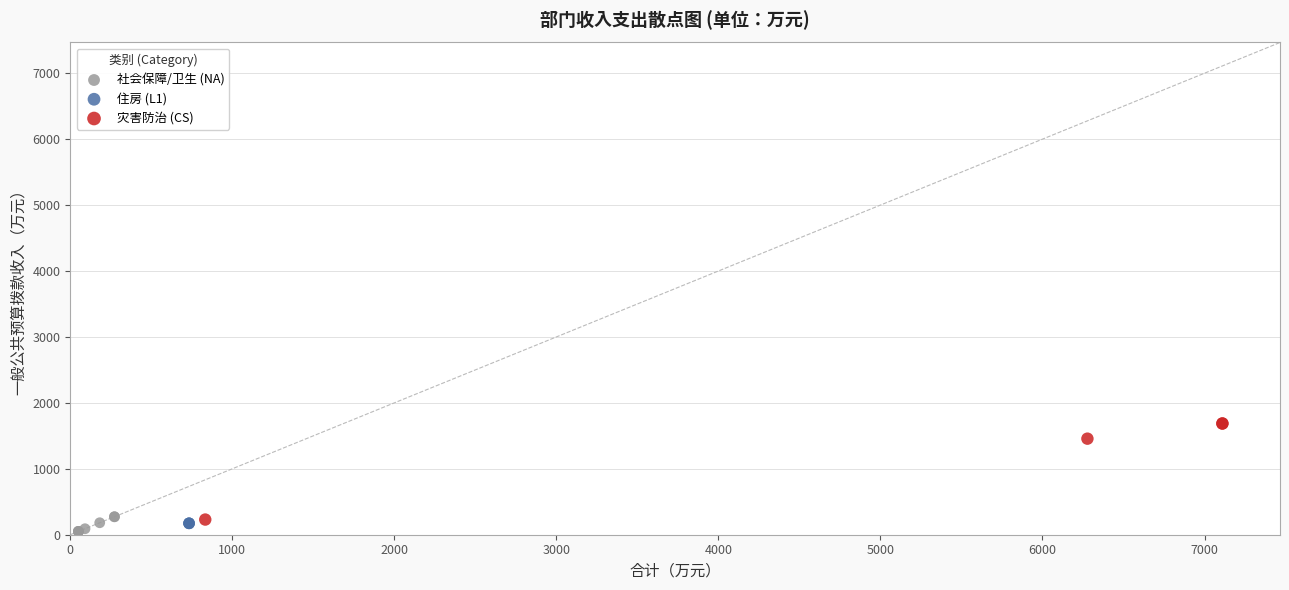

What are all the series names shown in the legend?

社会保障/卫生 (NA), 住房 (L1), 灾害防治 (CS)